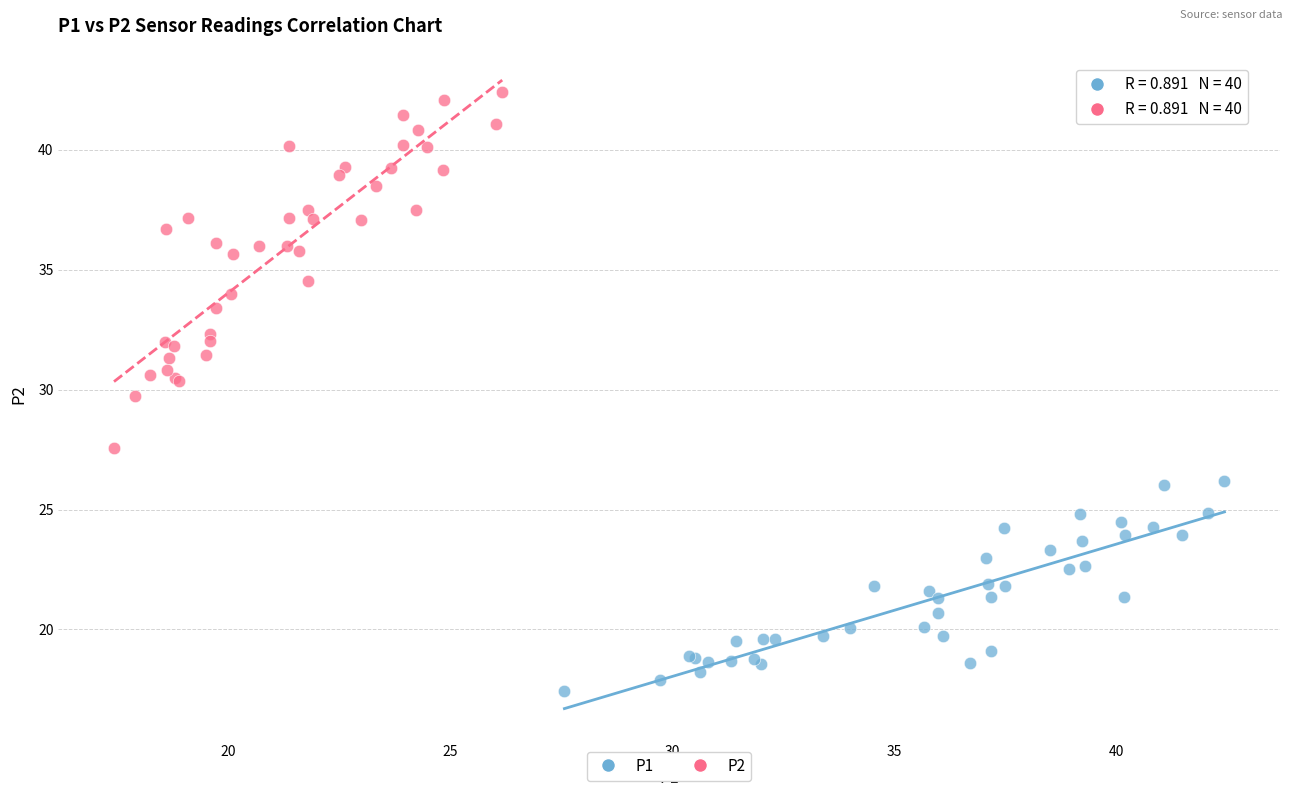

Which series contains the highest Y value?

P2